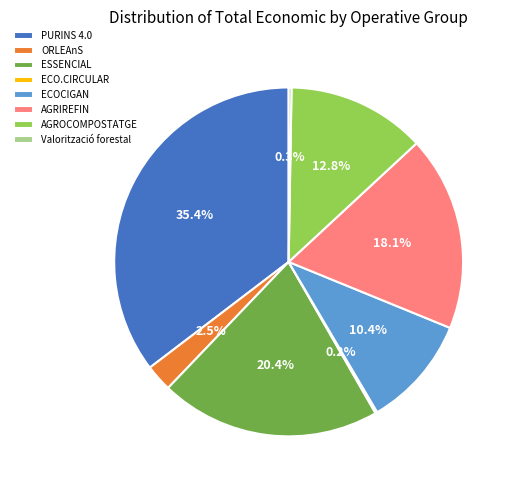

Which slice is the largest?

PURINS 4.0